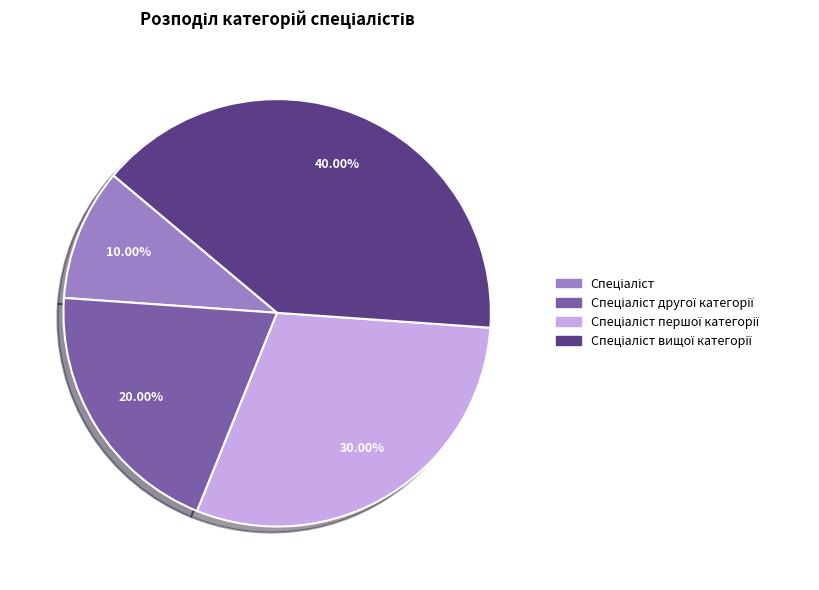

Does any single category account for the majority?

No